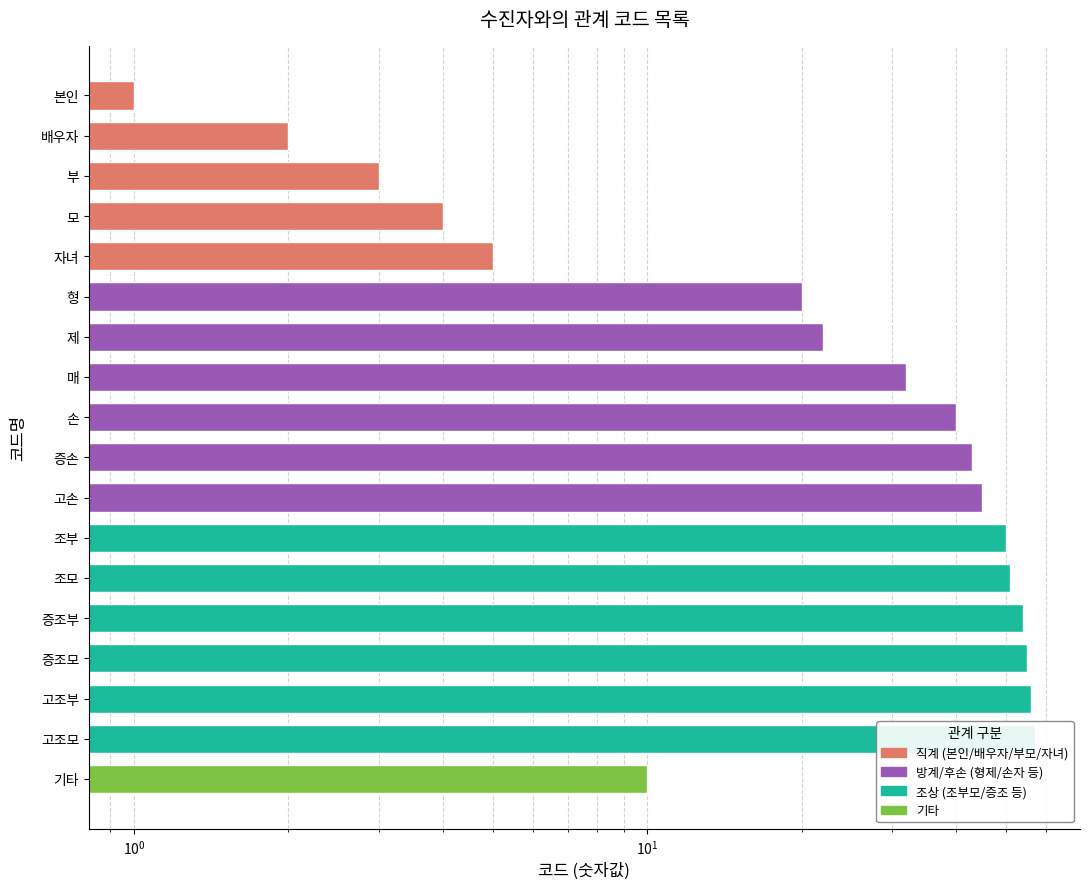

What is the difference between the values at 고조부 and 손?

16